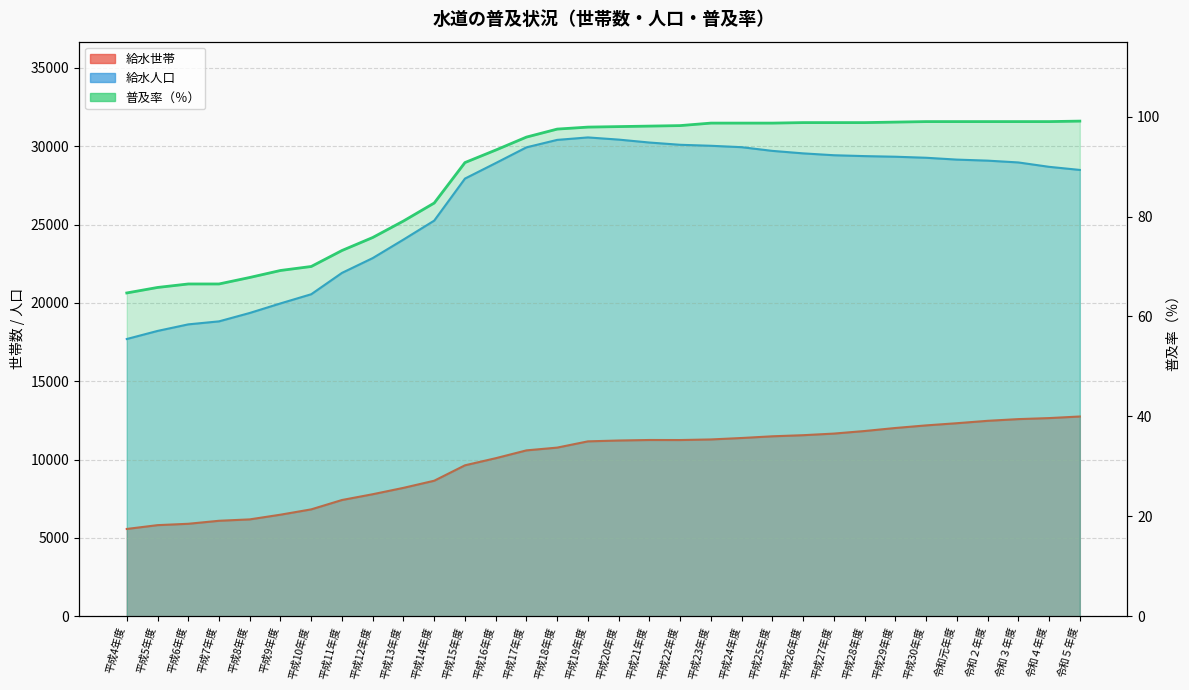

At which label does 給水人口 first exceed 29081?

平成17年度